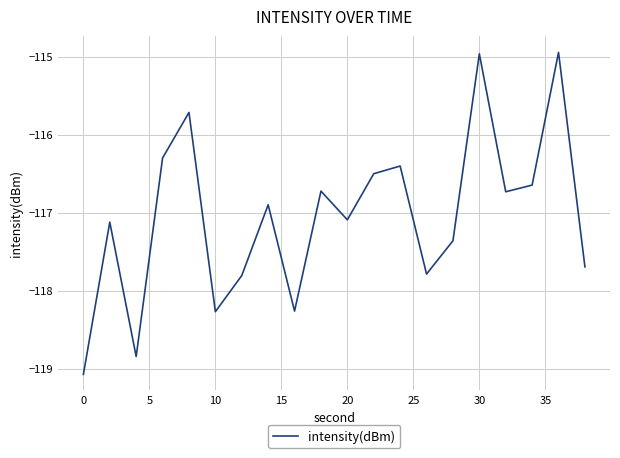

What is the minimum value shown in the chart?

-119.1